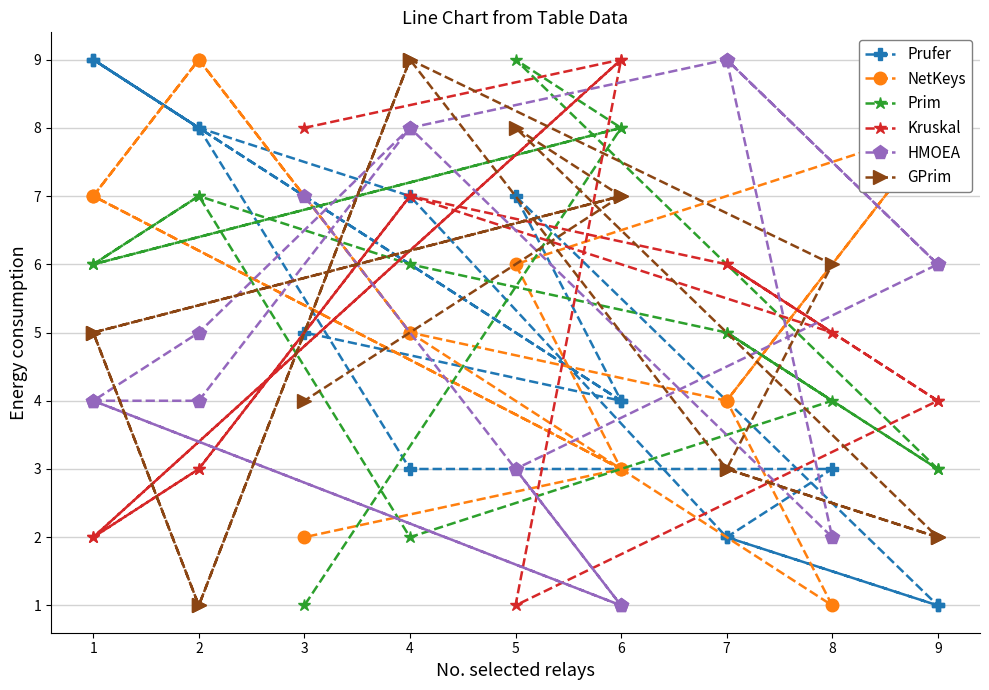

How many lines are shown in the chart?

6